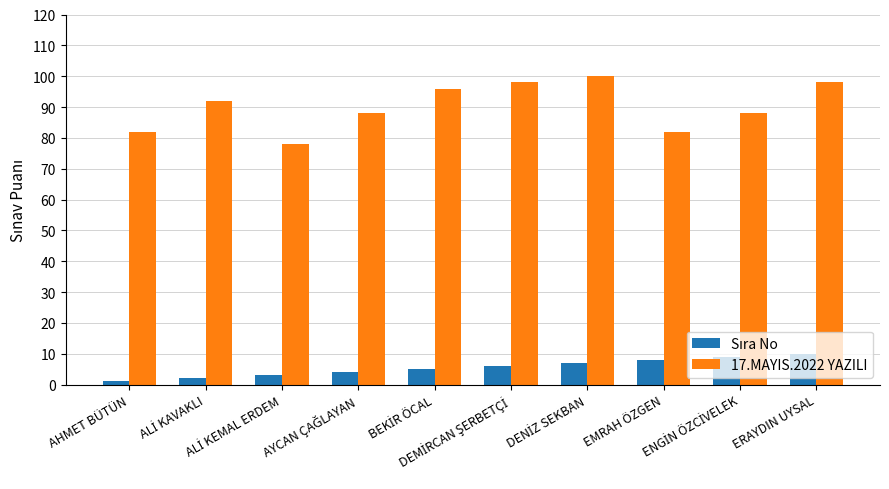

What is the maximum value shown in the chart?

100